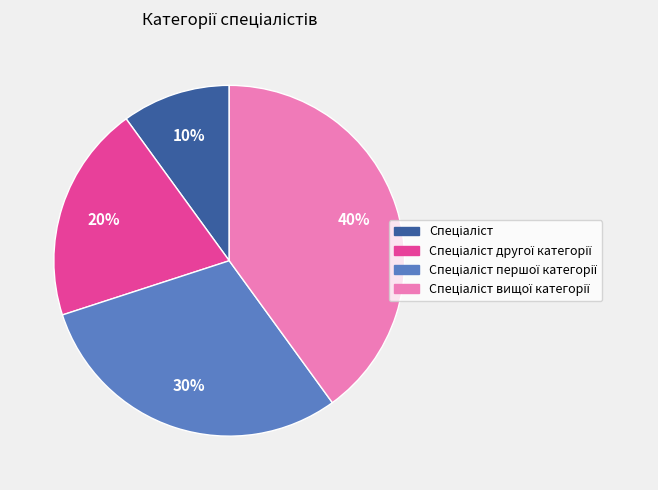

To the nearest percent, what is the average slice percentage?

25%